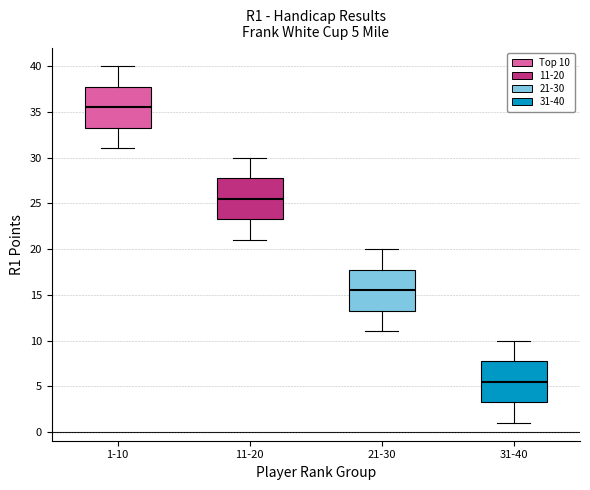

Which box has the highest median line?

1-10